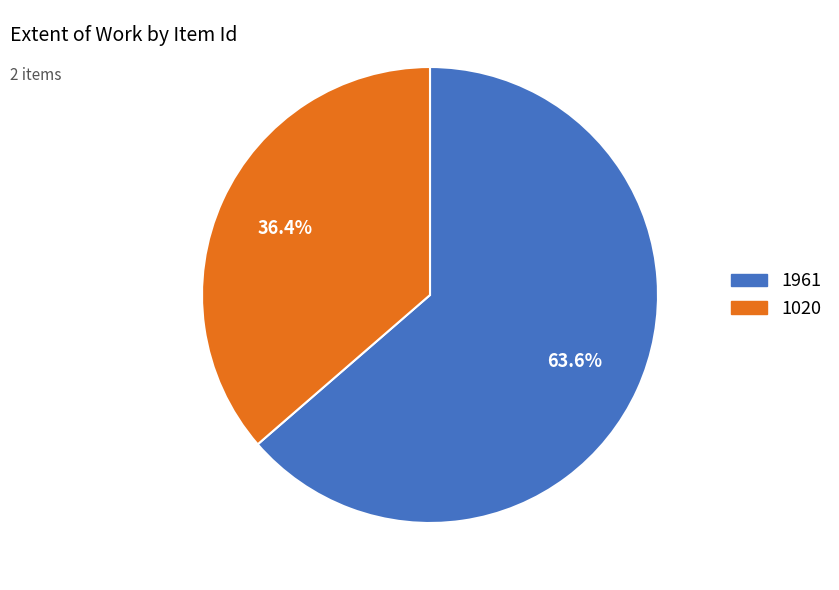

Which category has the smallest portion of the pie?

1020